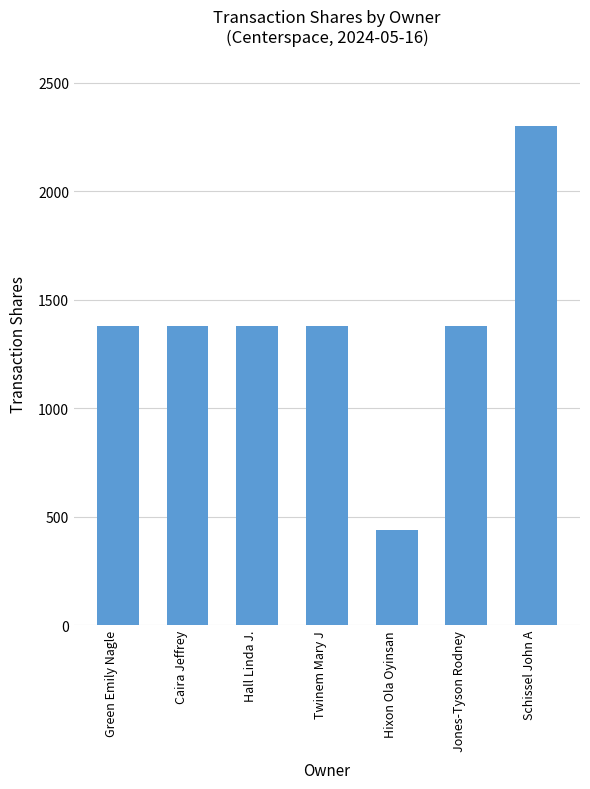

Does the chart contain any negative values?

No